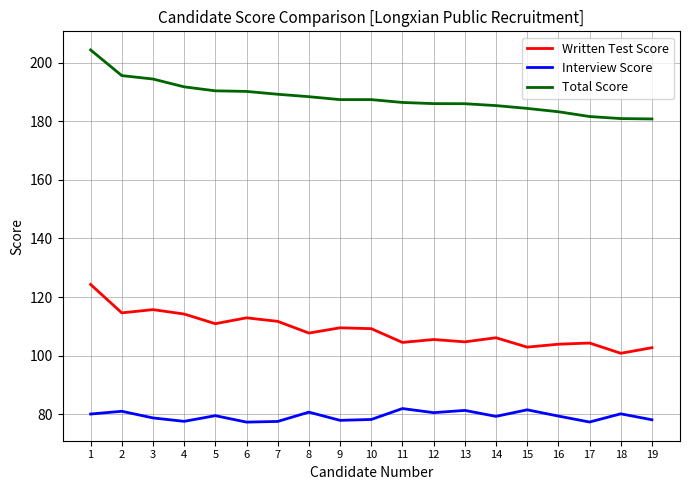

Rank the series at 6 from highest to lowest value.

Total Score, Written Test Score, Interview Score